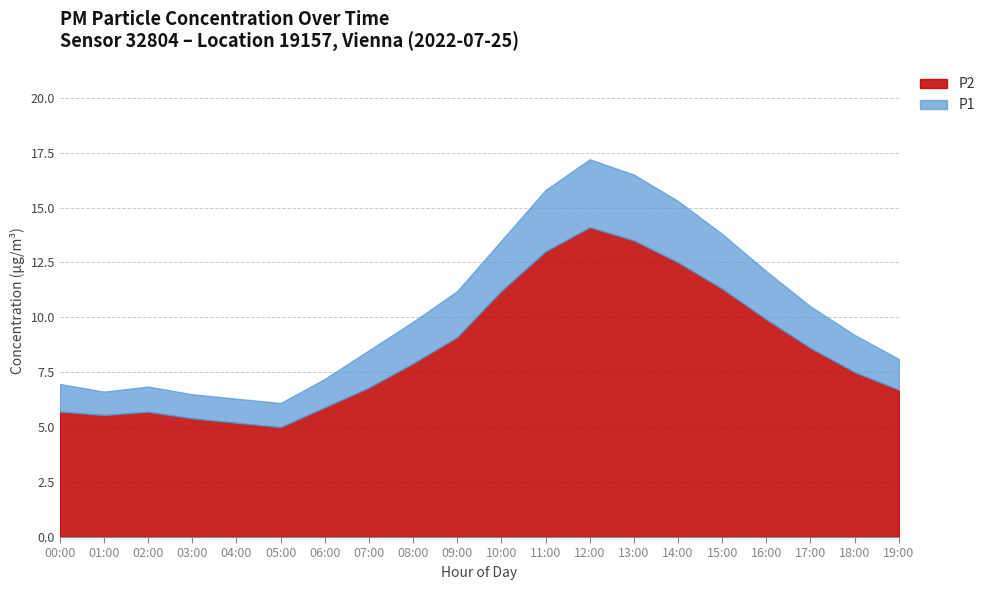

At which label does P2 first exceed 7?

08:00